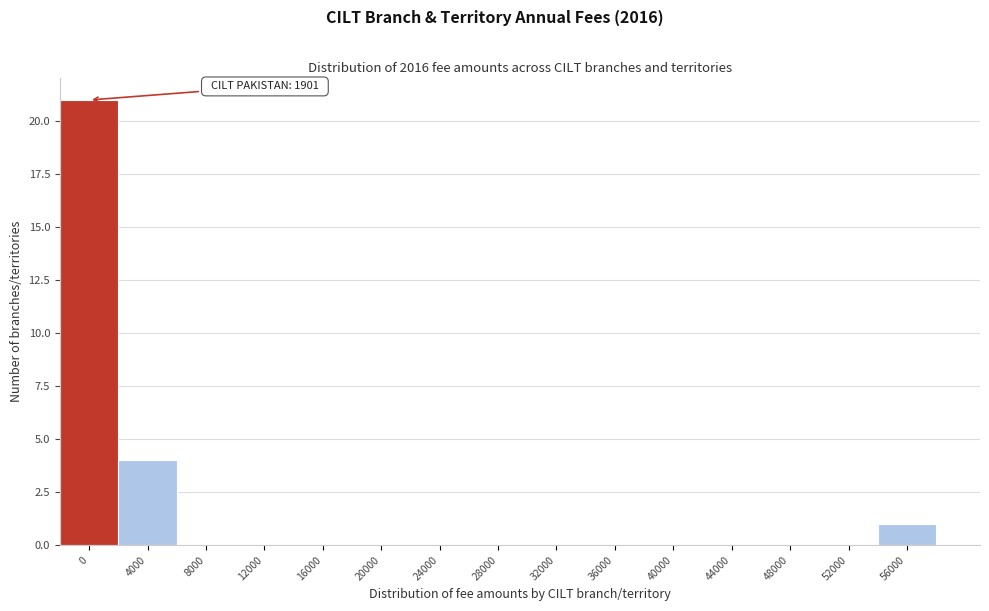

Reading left to right, list all the values displayed in this chart.

0=21	4000=4	8000=0	12000=0	16000=0	20000=0	24000=0	28000=0	32000=0	36000=0	40000=0	44000=0	48000=0	52000=0	56000=1